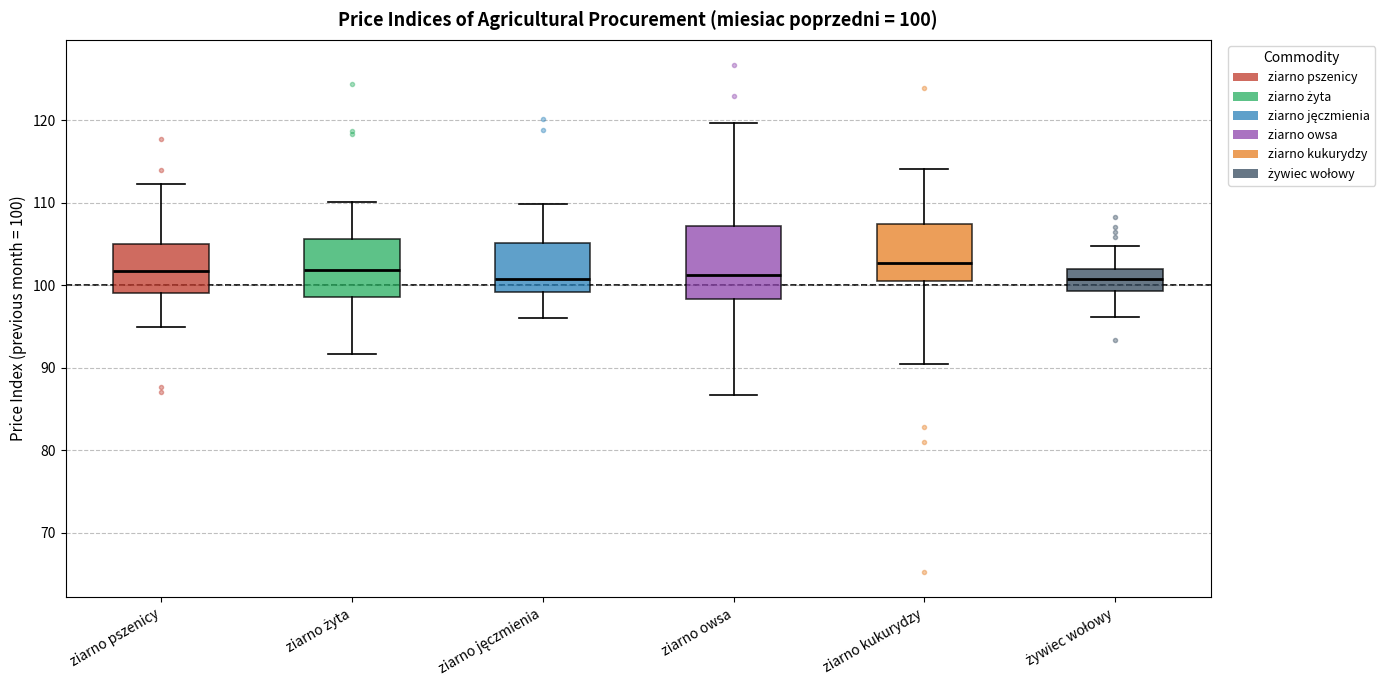

Comparing the boxes themselves (not the whiskers), which one is the tallest?

ziarno owsa